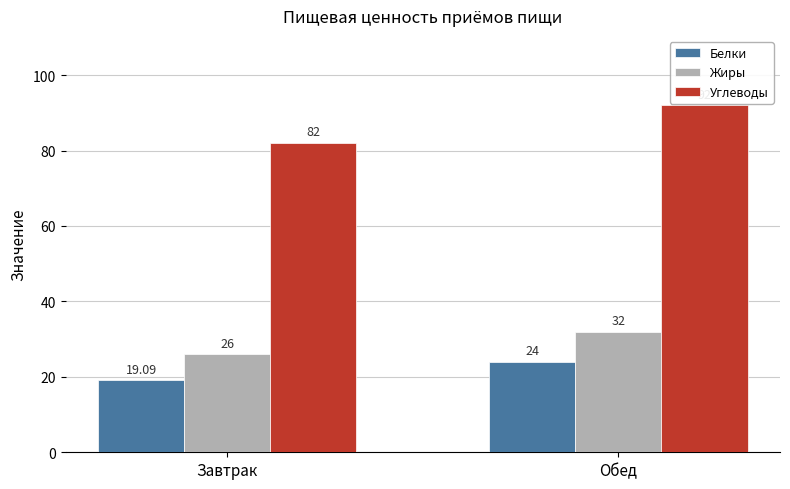

At how many categories does at least one series exceed 69?

2